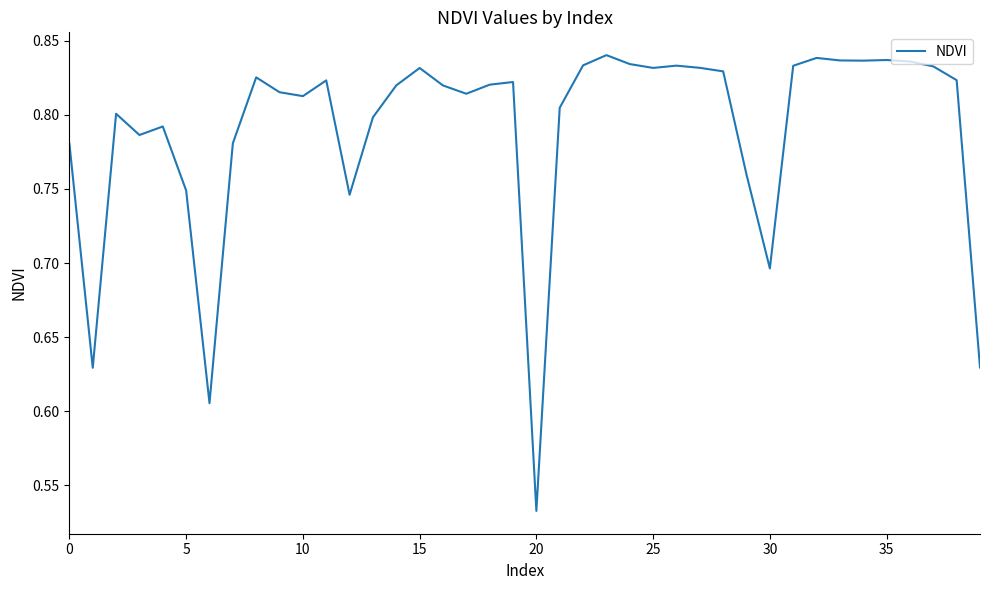

What is the difference between the maximum and minimum values?

0.3